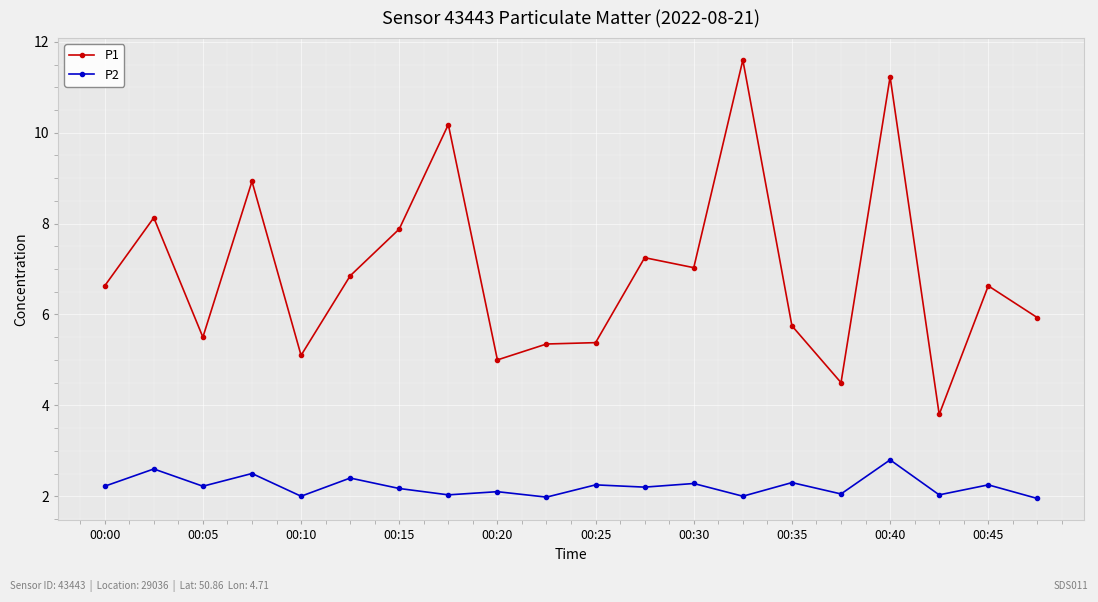

What is the highest value of the P2 series?

2.8